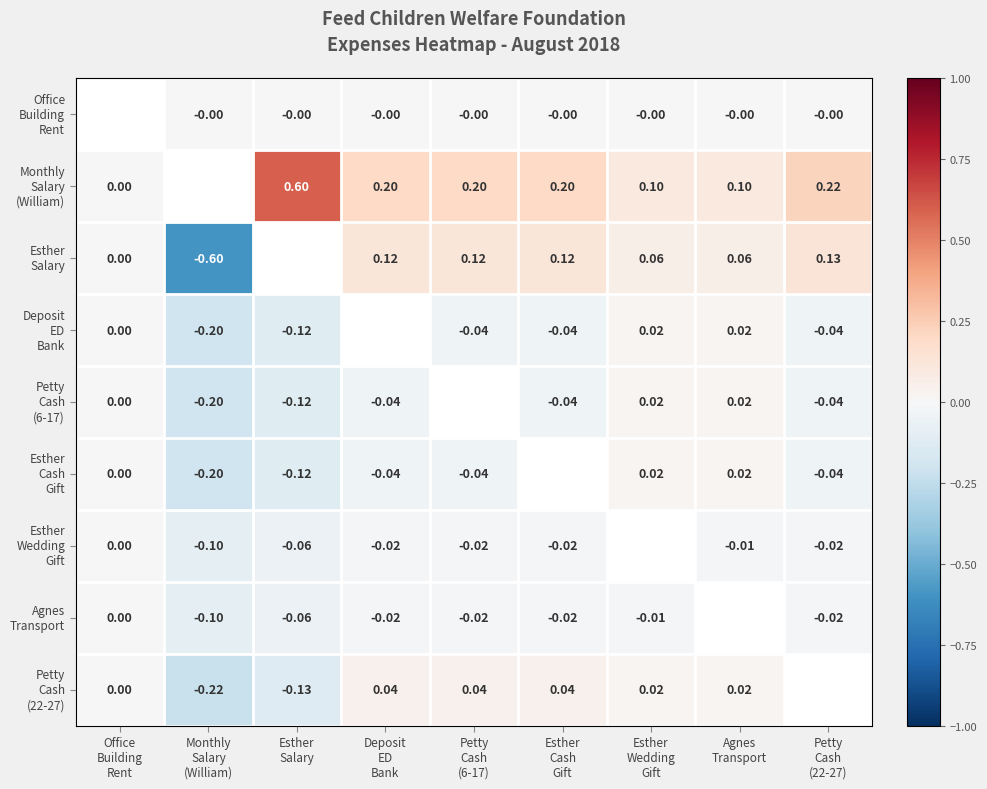

How many values in Deposit ED Bank are below zero?

5